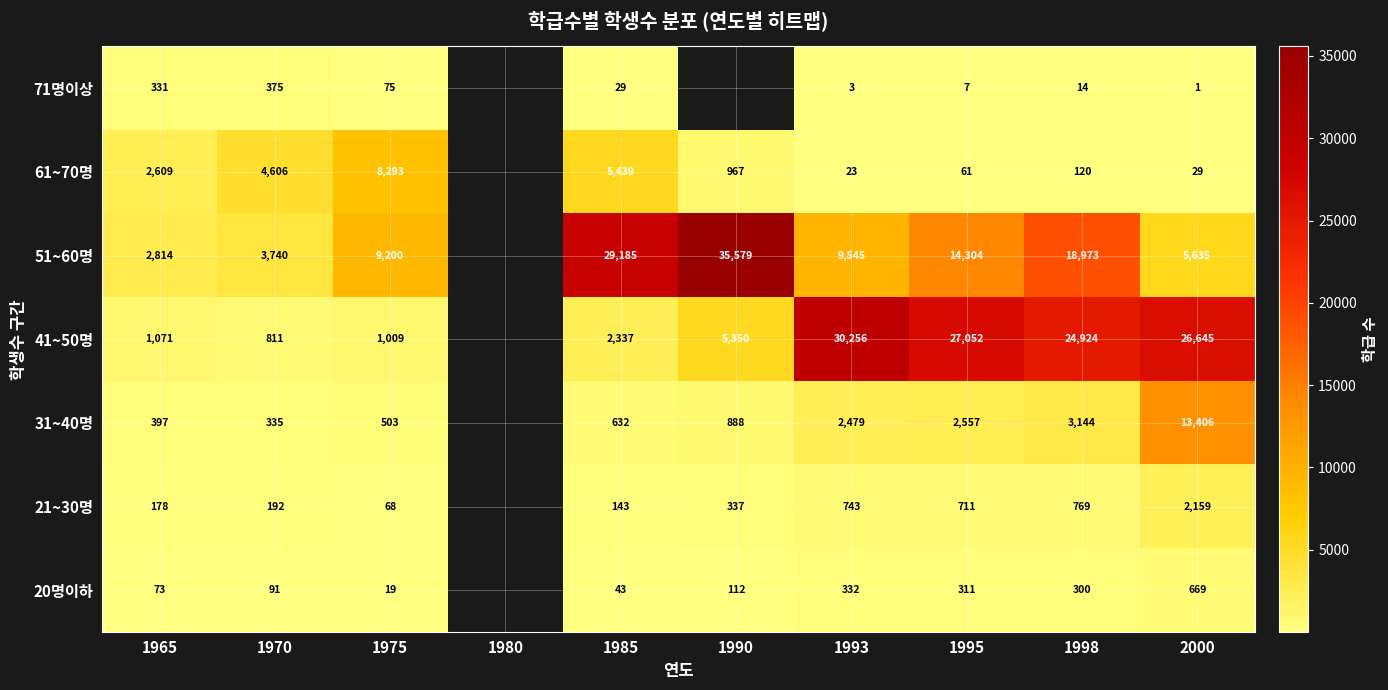

How many distinct data groups are displayed?

7